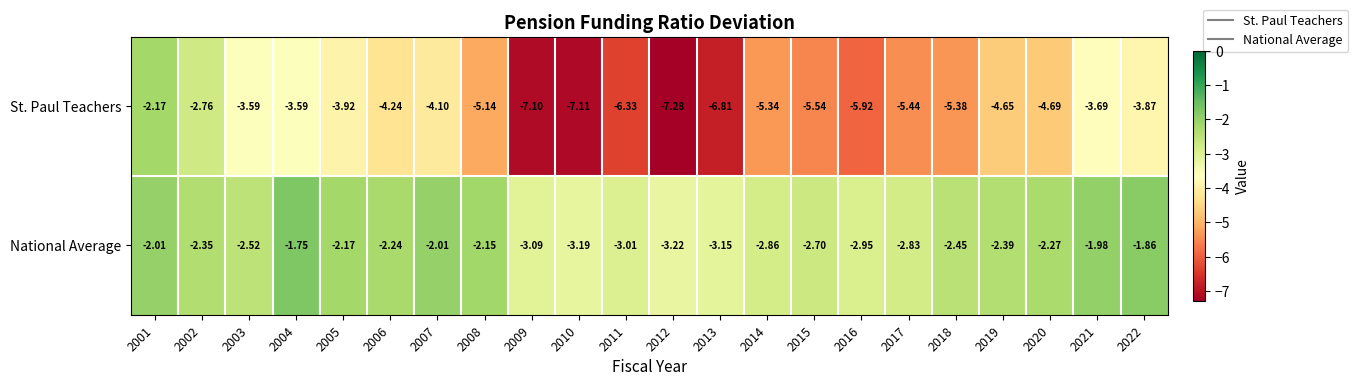

Rank the series by their maximum value, from lowest to highest.

St. Paul Teachers, National Average